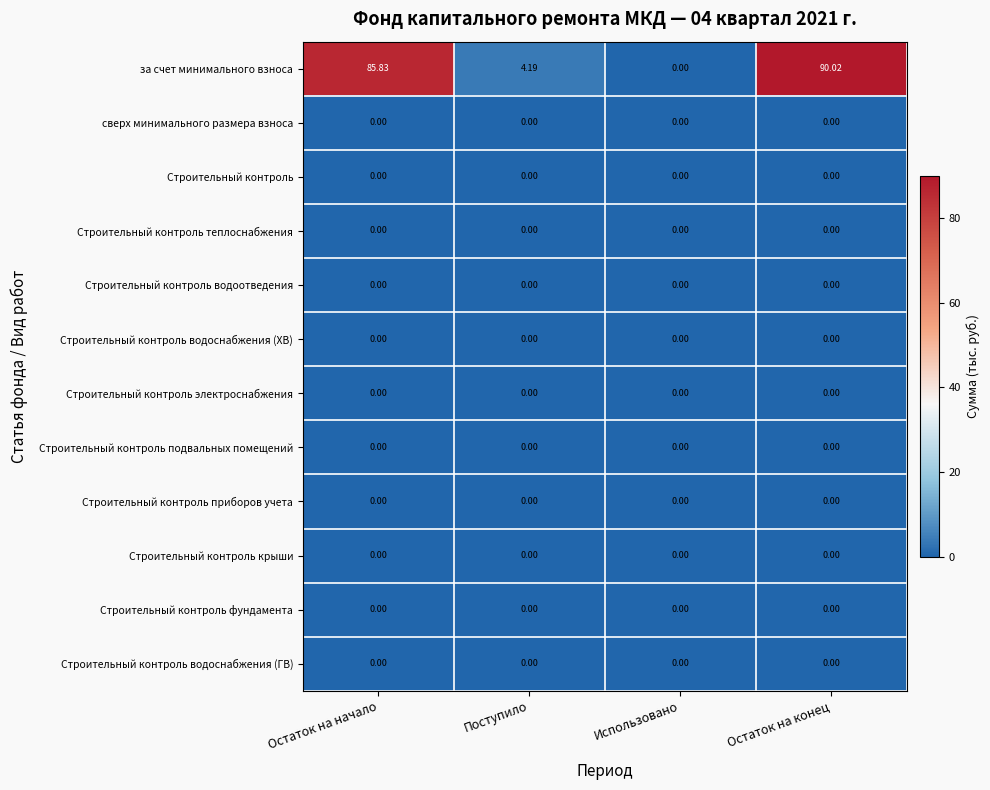

Which series has the largest total across all categories?

за счет минимального взноса